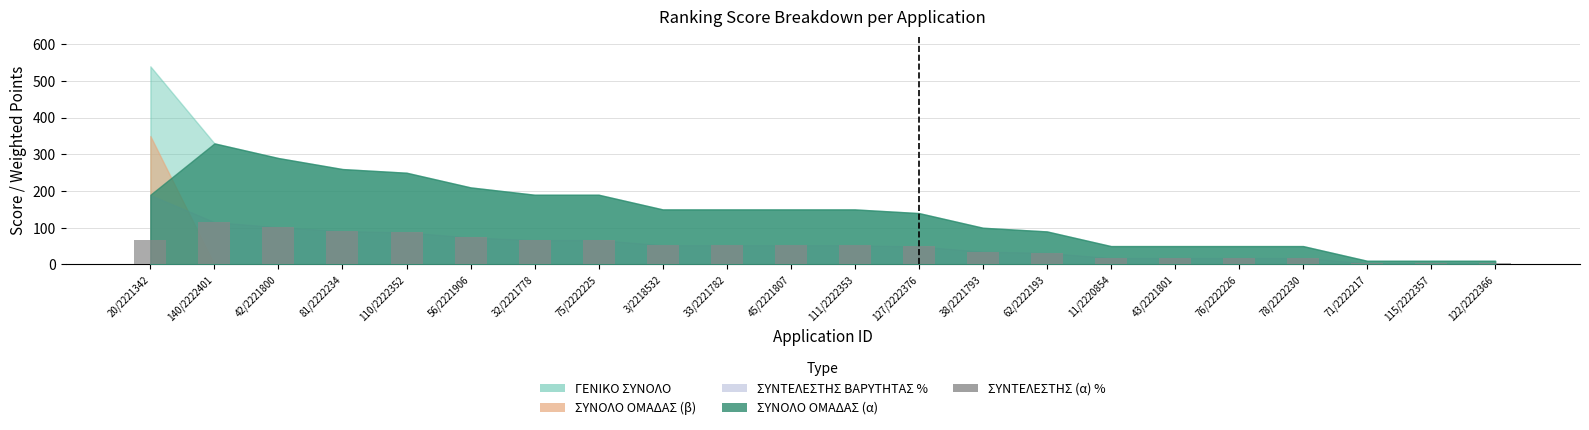

Reading left to right, extract all data points from this chart.

ΣΥΝΟΛΟ ΞΕΝΩΝ ΓΛΩΣΣΩΝ: 90.0	130.0	90.0	60.0	100.0	10.0	90.0	90.0	50.0	50.0	50.0	50.0	140.0	100.0	90.0	50.0	50.0	50.0	50.0	10.0	10.0	10.0
ΣΥΝΤΕΛΕΣΤΗΣ (α) %: 66.5	115.5	101.5	91.0	87.5	73.5	66.5	66.5	52.5	52.5	52.5	52.5	49.0	35.0	31.5	17.5	17.5	17.5	17.5	3.5	3.5	3.5